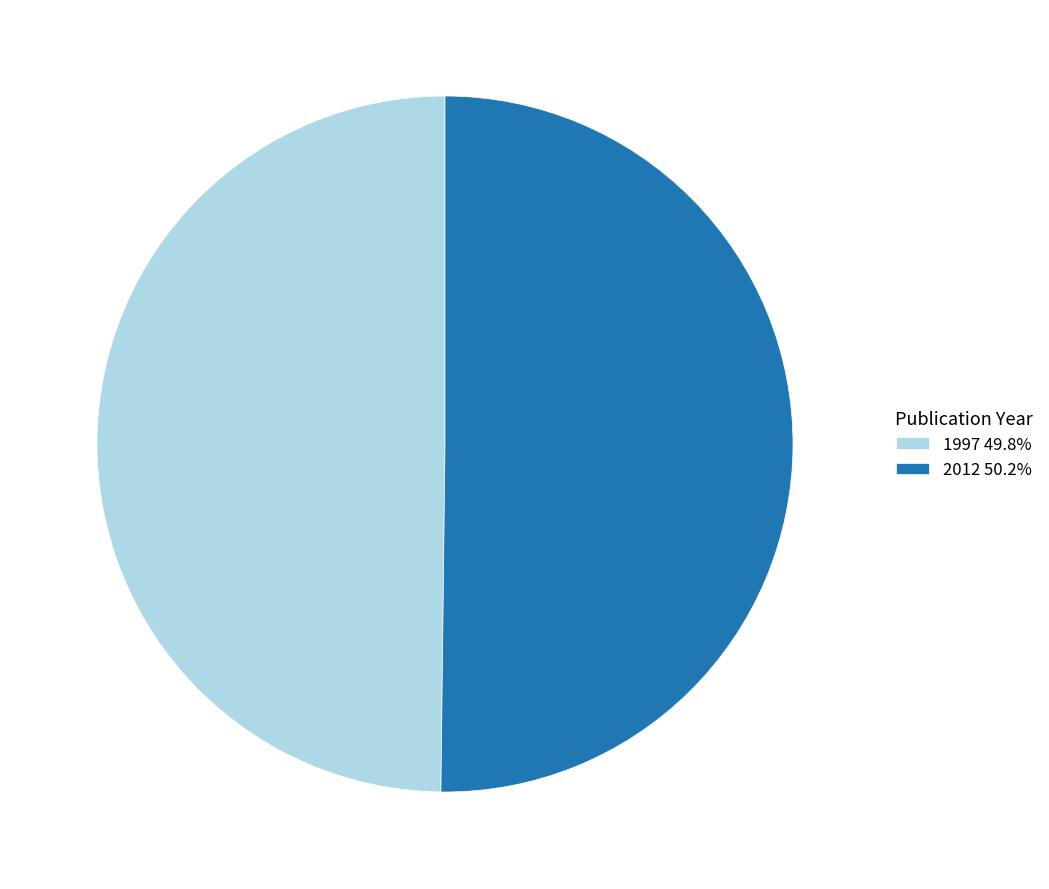

Do 2012 50.2% and 1997 49.8% together represent more than half of the pie?

Yes